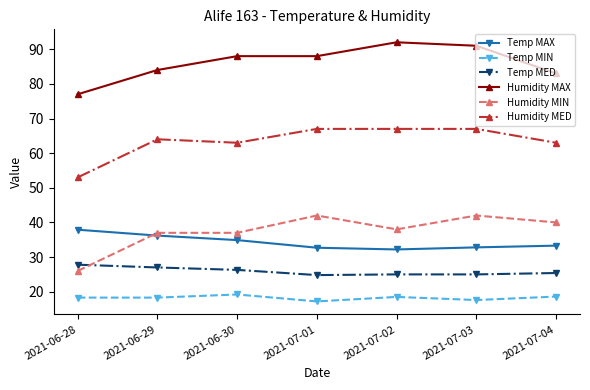

At how many categories does at least one series exceed 61?

7